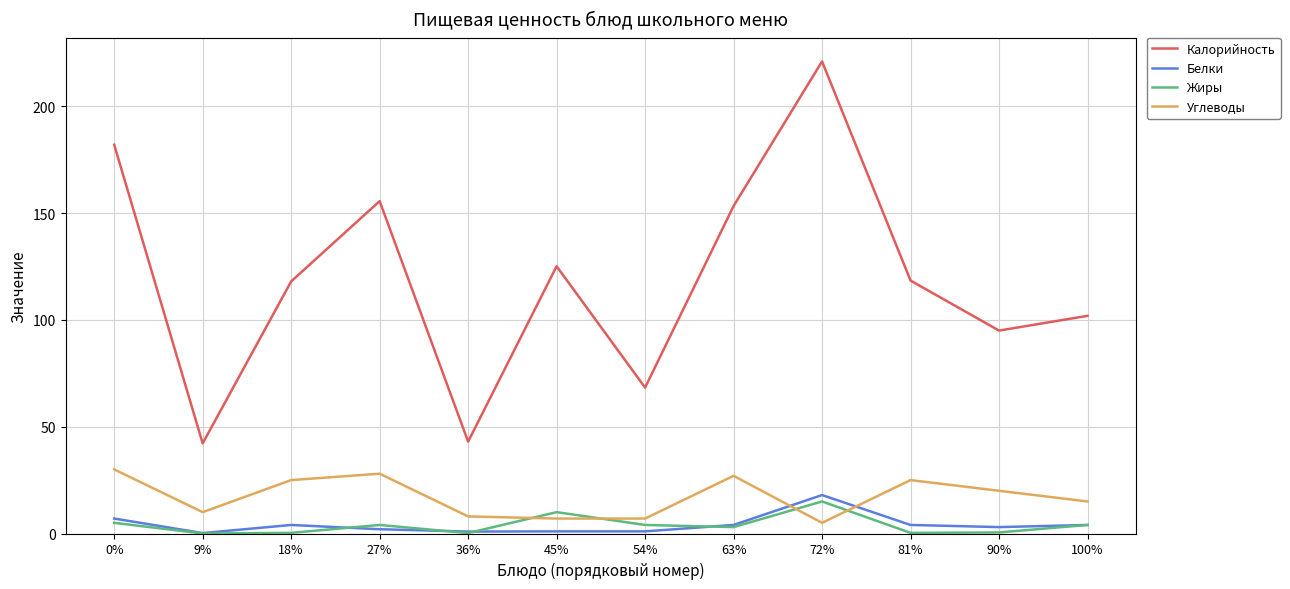

Which series has the widest spread of values?

Калорийность